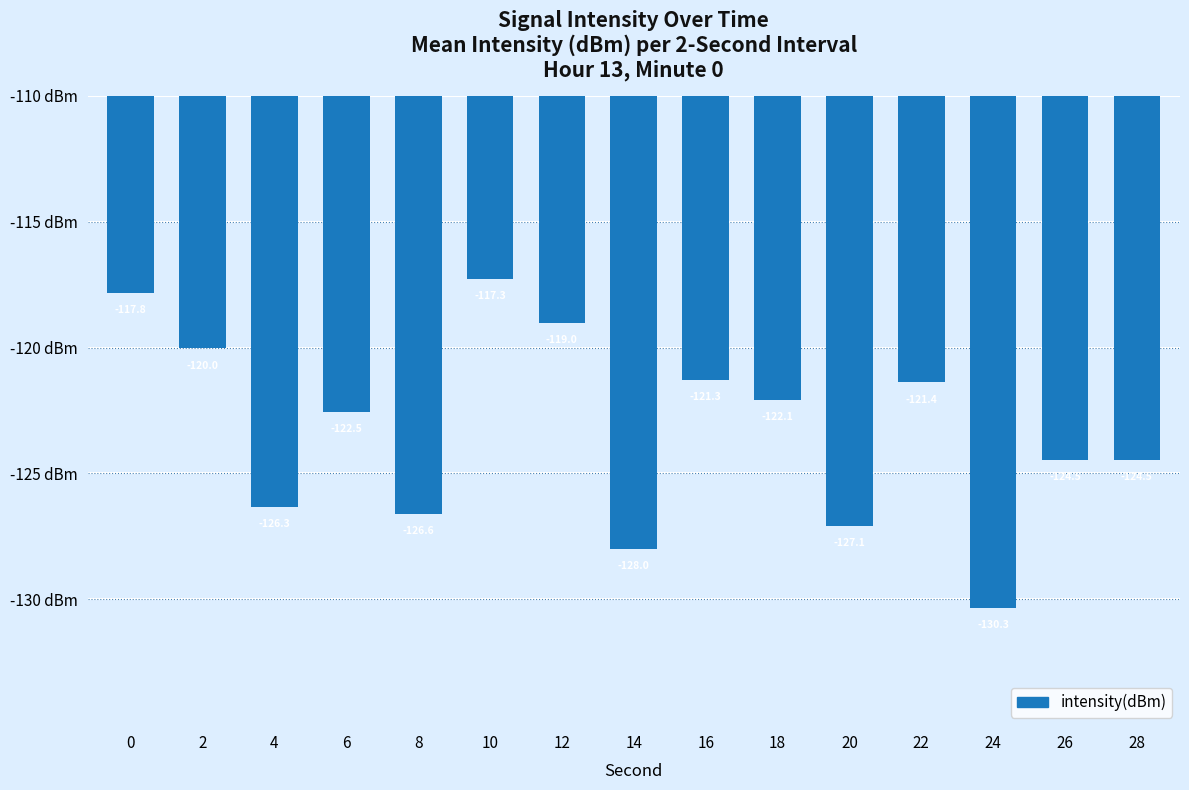

What is the minimum value shown in the chart?

-130.3